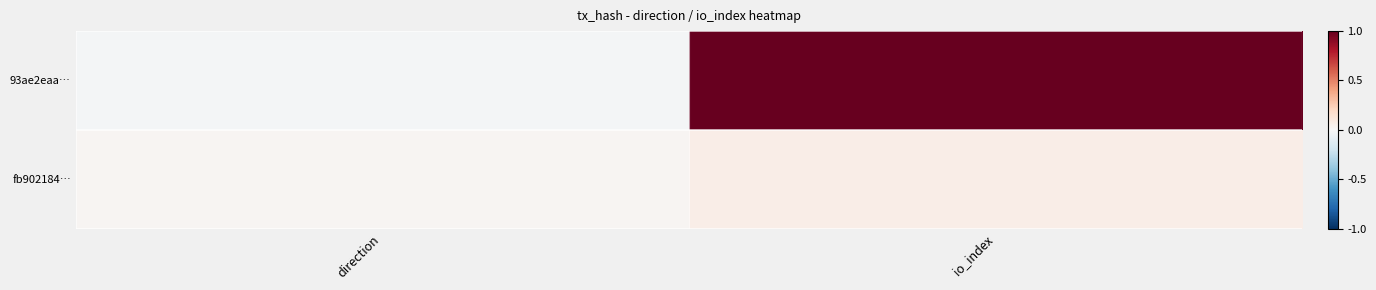

Between io_index and direction, which is larger?

io_index